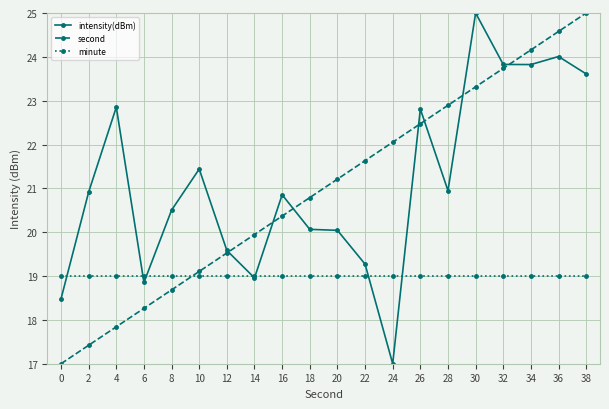

True or false: intensity(dBm) and minute cross at least once.

True